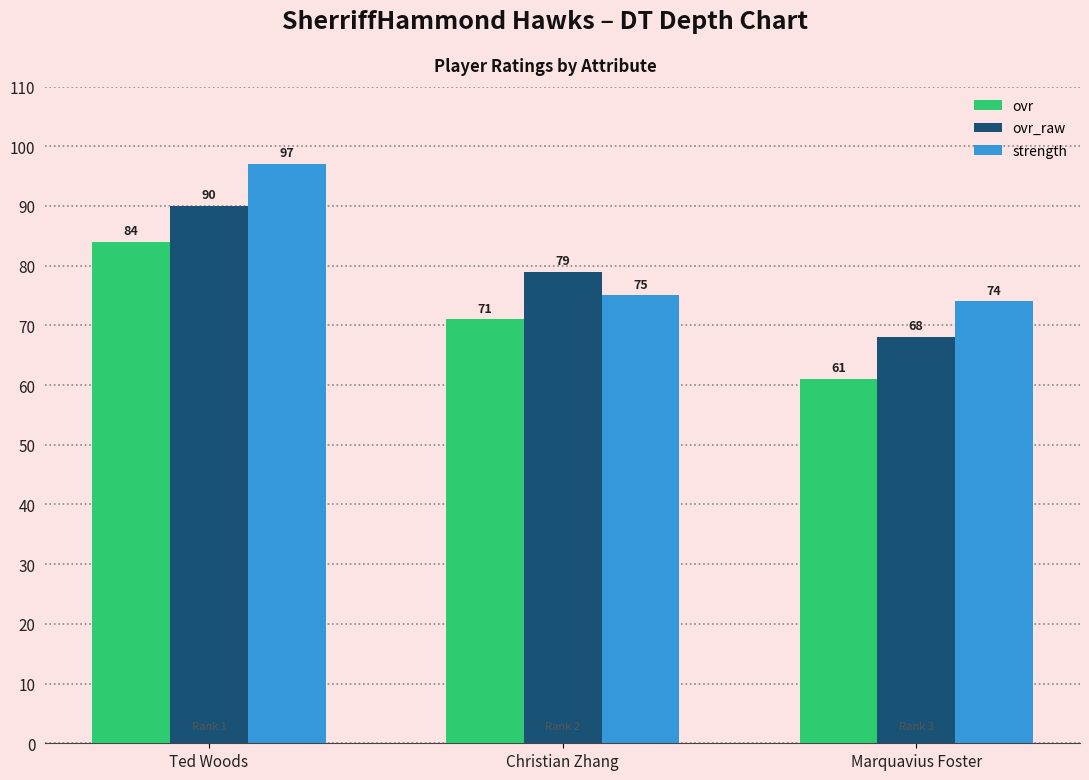

Reading right to left, extract all data points from this chart.

ovr: Marquavius Foster=61	Christian Zhang=71	Ted Woods=84
ovr_raw: Marquavius Foster=68	Christian Zhang=79	Ted Woods=90
strength: Marquavius Foster=74	Christian Zhang=75	Ted Woods=97